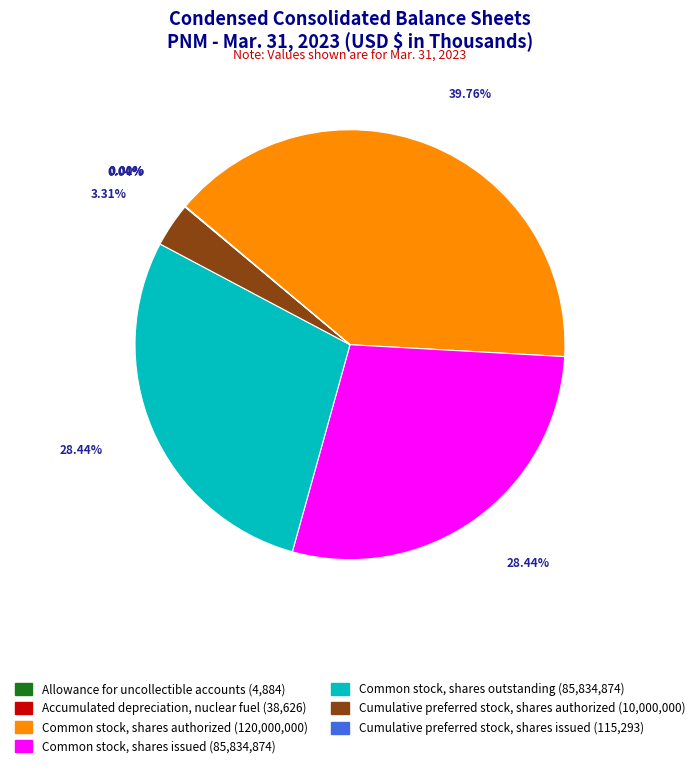

Is Common stock, shares authorized the majority of the pie?

No